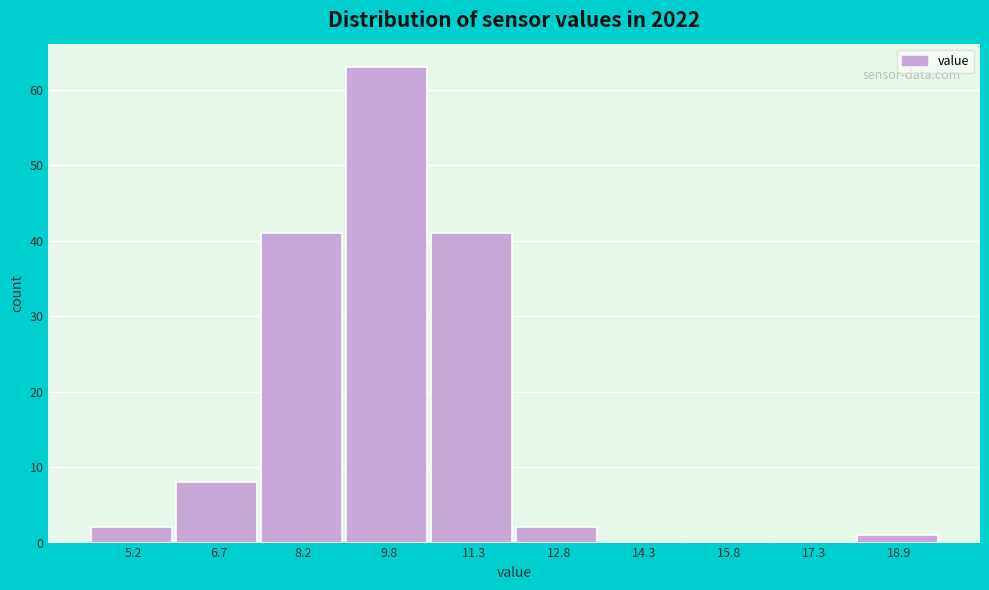

Reading left to right, what are all the values shown in this chart?

5.2=2	6.7=8	8.2=41	9.8=63	11.3=41	12.8=2	14.3=0	15.8=0	17.3=0	18.9=1